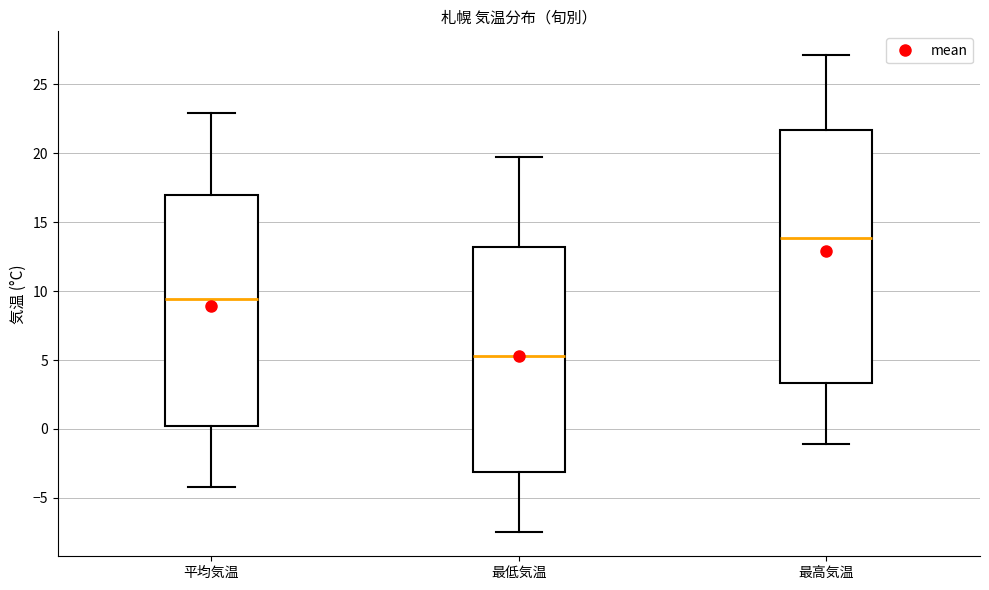

Comparing the boxes themselves (not the whiskers), which one is the tallest?

最高気温